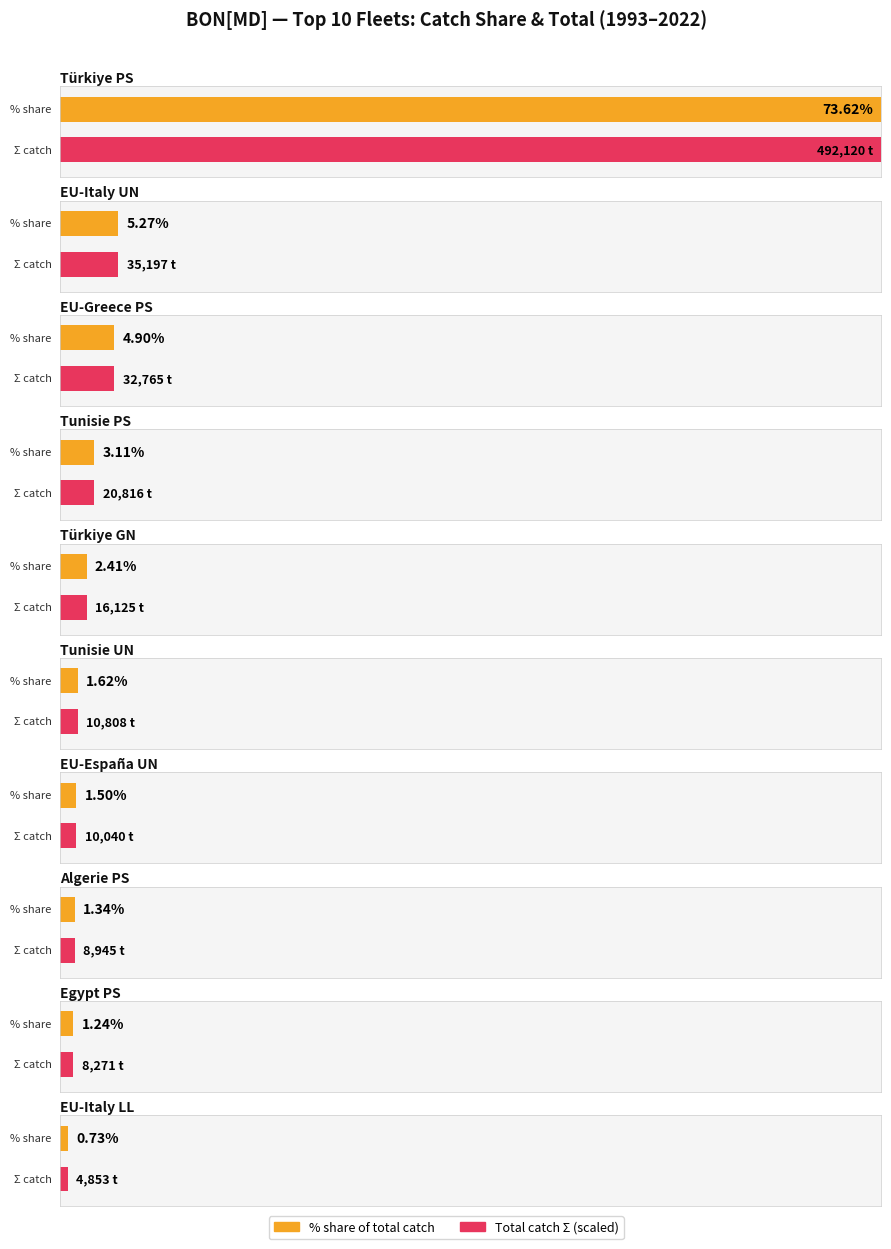

Which has a higher value, Tunisie UN or Tunisie PS?

Tunisie PS